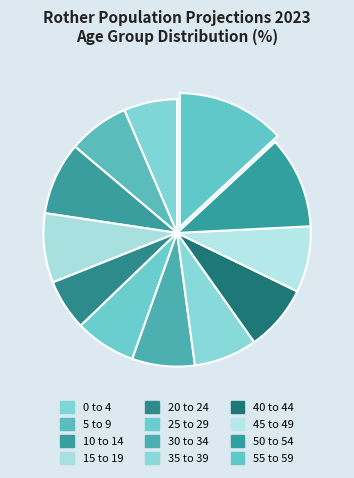

To the nearest percent, what is the combined percentage of 35 to 39 and 25 to 29?

15%